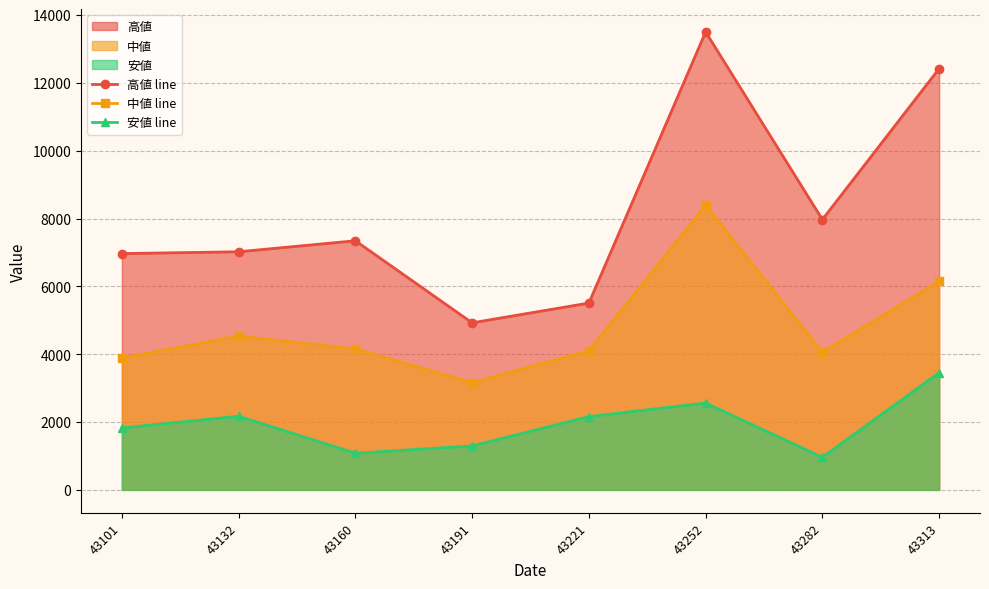

Where is 安値 line nearest to the value 2208?

43132